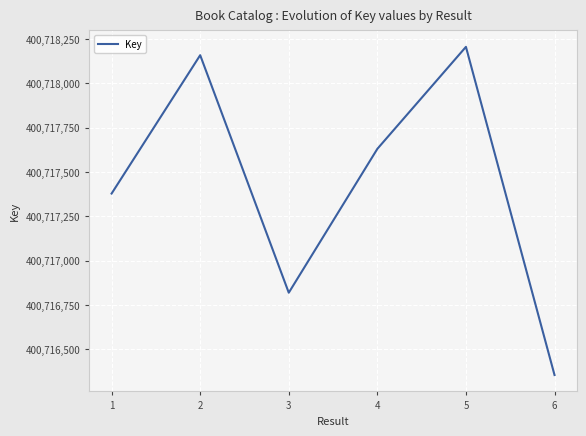

What is the maximum value shown in the chart?

400718205